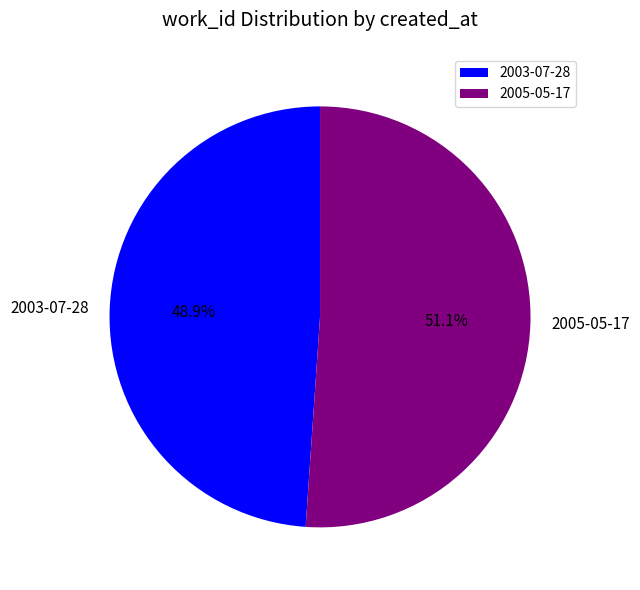

The 2003-07-28 slice represents 49% of the pie. True or false?

True